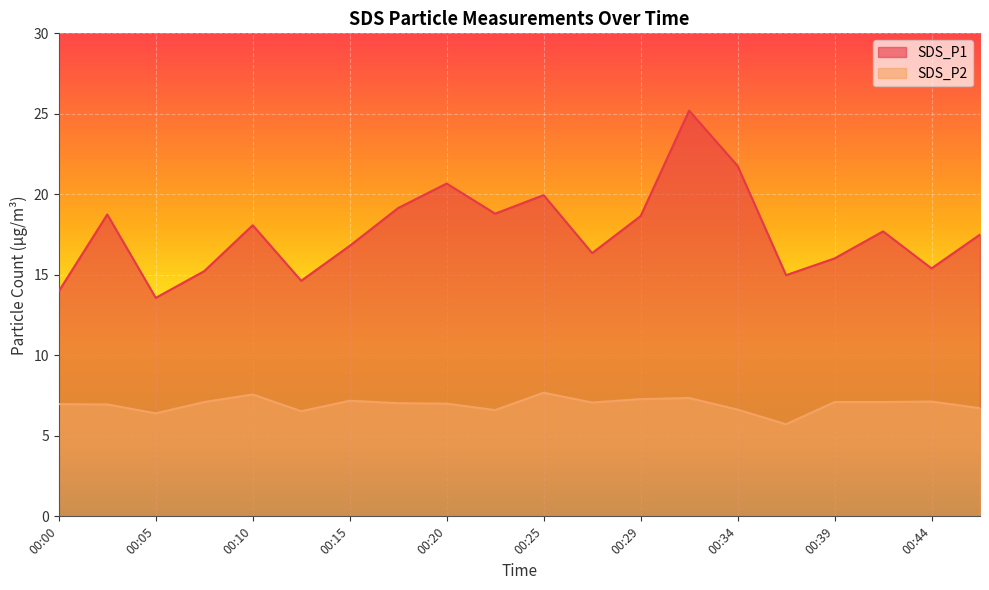

What is the difference between the highest and lowest values at 00:32?

17.9